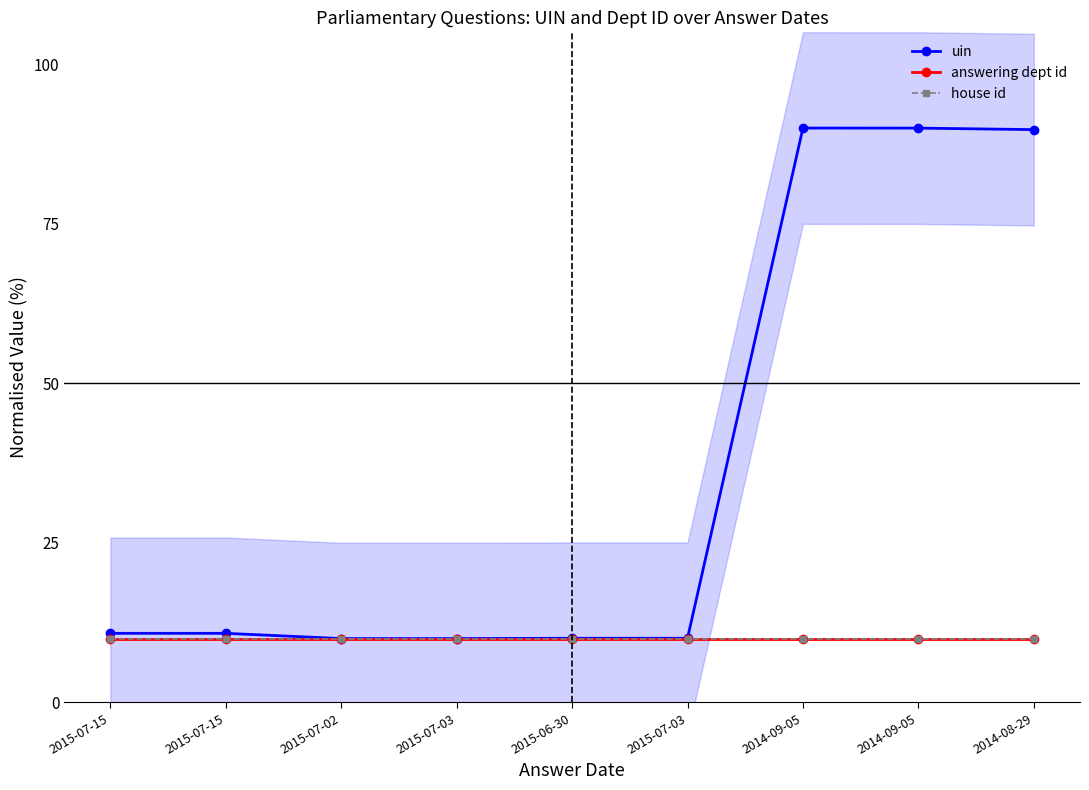

Is the value of house id at 2015-07-03 greater than the value of answering dept id at 2015-07-15?

No